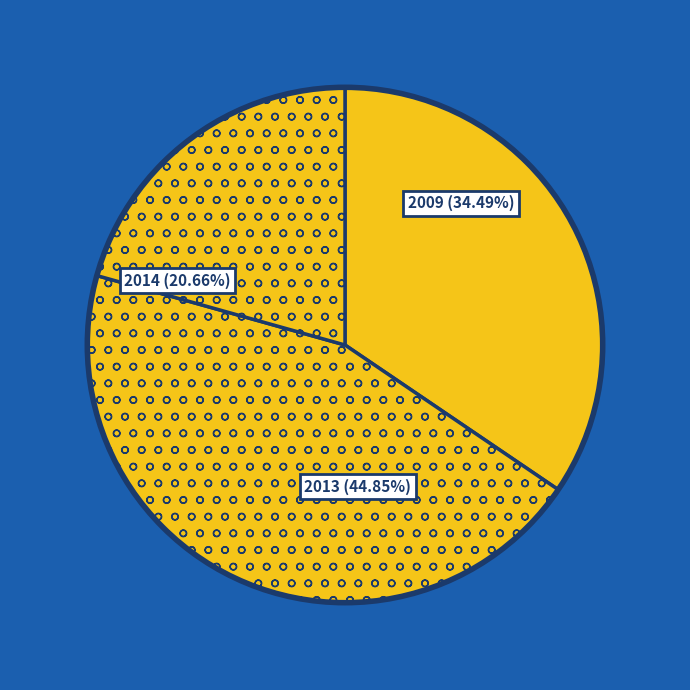

How many segments does this pie chart have?

3